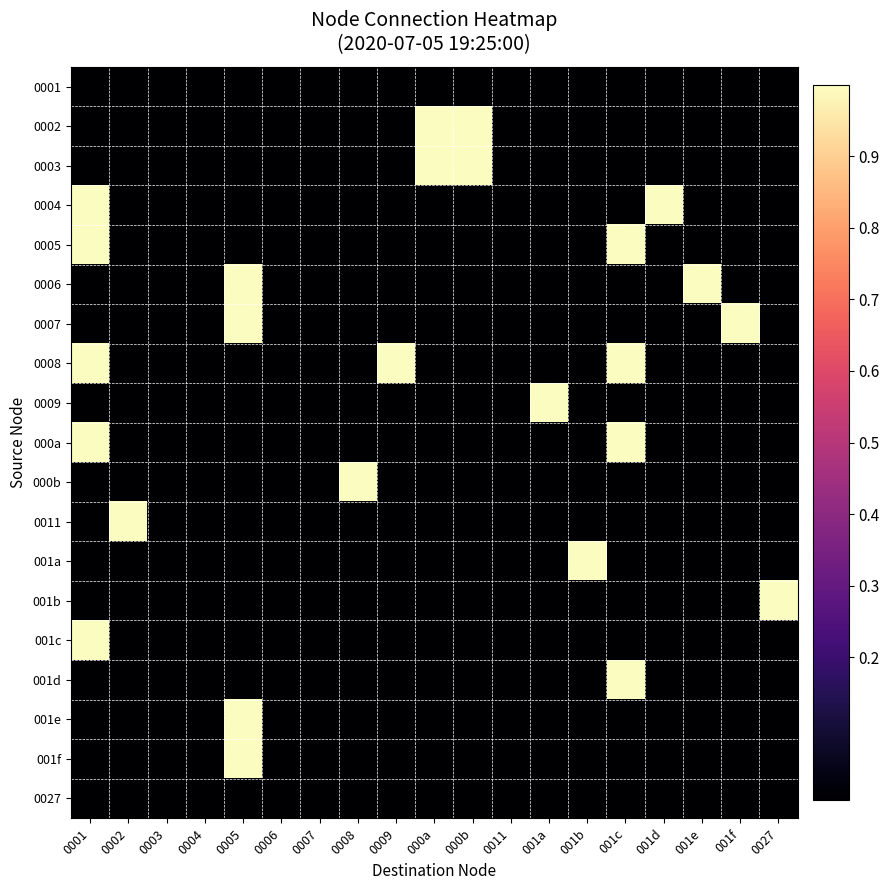

Reading left to right, transcribe all the data shown in this chart.

0001: 0001=0	0002=0	0003=0	0004=0	0005=0	0006=0	0007=0	0008=0	0009=0	000a=0	000b=0	0011=0	001a=0	001b=0	001c=0	001d=0	001e=0	001f=0	0027=0
0002: 0001=0	0002=0	0003=0	0004=0	0005=0	0006=0	0007=0	0008=0	0009=0	000a=1	000b=1	0011=0	001a=0	001b=0	001c=0	001d=0	001e=0	001f=0	0027=0
0003: 0001=0	0002=0	0003=0	0004=0	0005=0	0006=0	0007=0	0008=0	0009=0	000a=1	000b=1	0011=0	001a=0	001b=0	001c=0	001d=0	001e=0	001f=0	0027=0
0004: 0001=1	0002=0	0003=0	0004=0	0005=0	0006=0	0007=0	0008=0	0009=0	000a=0	000b=0	0011=0	001a=0	001b=0	001c=0	001d=1	001e=0	001f=0	0027=0
0005: 0001=1	0002=0	0003=0	0004=0	0005=0	0006=0	0007=0	0008=0	0009=0	000a=0	000b=0	0011=0	001a=0	001b=0	001c=1	001d=0	001e=0	001f=0	0027=0
0006: 0001=0	0002=0	0003=0	0004=0	0005=1	0006=0	0007=0	0008=0	0009=0	000a=0	000b=0	0011=0	001a=0	001b=0	001c=0	001d=0	001e=1	001f=0	0027=0
0007: 0001=0	0002=0	0003=0	0004=0	0005=1	0006=0	0007=0	0008=0	0009=0	000a=0	000b=0	0011=0	001a=0	001b=0	001c=0	001d=0	001e=0	001f=1	0027=0
0008: 0001=1	0002=0	0003=0	0004=0	0005=0	0006=0	0007=0	0008=0	0009=1	000a=0	000b=0	0011=0	001a=0	001b=0	001c=1	001d=0	001e=0	001f=0	0027=0
0009: 0001=0	0002=0	0003=0	0004=0	0005=0	0006=0	0007=0	0008=0	0009=0	000a=0	000b=0	0011=0	001a=1	001b=0	001c=0	001d=0	001e=0	001f=0	0027=0
000a: 0001=1	0002=0	0003=0	0004=0	0005=0	0006=0	0007=0	0008=0	0009=0	000a=0	000b=0	0011=0	001a=0	001b=0	001c=1	001d=0	001e=0	001f=0	0027=0
000b: 0001=0	0002=0	0003=0	0004=0	0005=0	0006=0	0007=0	0008=1	0009=0	000a=0	000b=0	0011=0	001a=0	001b=0	001c=0	001d=0	001e=0	001f=0	0027=0
0011: 0001=0	0002=1	0003=0	0004=0	0005=0	0006=0	0007=0	0008=0	0009=0	000a=0	000b=0	0011=0	001a=0	001b=0	001c=0	001d=0	001e=0	001f=0	0027=0
001a: 0001=0	0002=0	0003=0	0004=0	0005=0	0006=0	0007=0	0008=0	0009=0	000a=0	000b=0	0011=0	001a=0	001b=1	001c=0	001d=0	001e=0	001f=0	0027=0
001b: 0001=0	0002=0	0003=0	0004=0	0005=0	0006=0	0007=0	0008=0	0009=0	000a=0	000b=0	0011=0	001a=0	001b=0	001c=0	001d=0	001e=0	001f=0	0027=1
001c: 0001=1	0002=0	0003=0	0004=0	0005=0	0006=0	0007=0	0008=0	0009=0	000a=0	000b=0	0011=0	001a=0	001b=0	001c=0	001d=0	001e=0	001f=0	0027=0
001d: 0001=0	0002=0	0003=0	0004=0	0005=0	0006=0	0007=0	0008=0	0009=0	000a=0	000b=0	0011=0	001a=0	001b=0	001c=1	001d=0	001e=0	001f=0	0027=0
001e: 0001=0	0002=0	0003=0	0004=0	0005=1	0006=0	0007=0	0008=0	0009=0	000a=0	000b=0	0011=0	001a=0	001b=0	001c=0	001d=0	001e=0	001f=0	0027=0
001f: 0001=0	0002=0	0003=0	0004=0	0005=1	0006=0	0007=0	0008=0	0009=0	000a=0	000b=0	0011=0	001a=0	001b=0	001c=0	001d=0	001e=0	001f=0	0027=0
0027: 0001=0	0002=0	0003=0	0004=0	0005=0	0006=0	0007=0	0008=0	0009=0	000a=0	000b=0	0011=0	001a=0	001b=0	001c=0	001d=0	001e=0	001f=0	0027=0